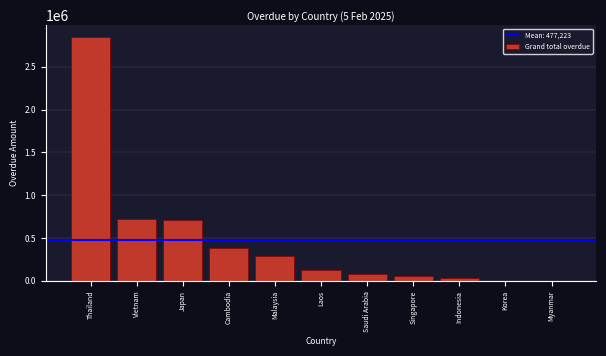

The value at Cambodia is 562721.1. True or false?

False